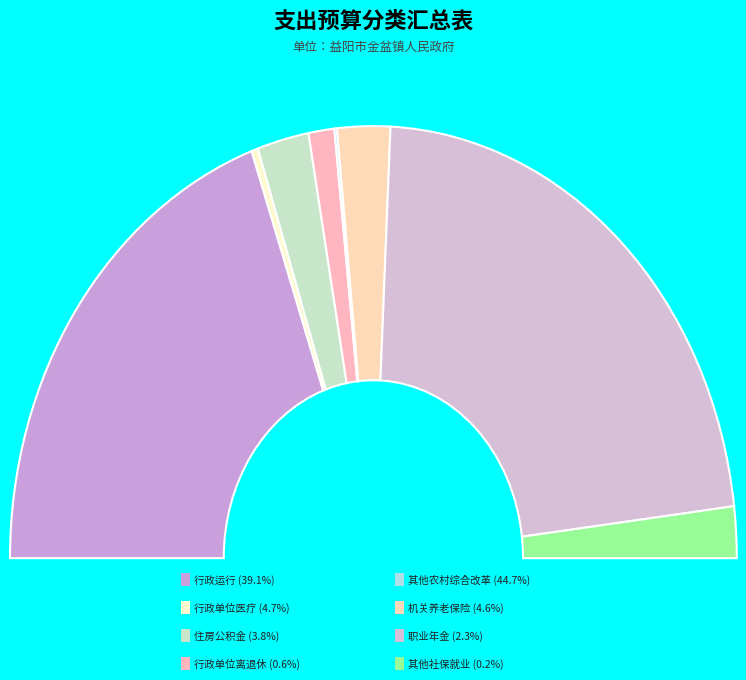

What is the ratio of the value at 行政单位离退休 to the value at 机关事业单位基本养老保险缴费支出?

0.1